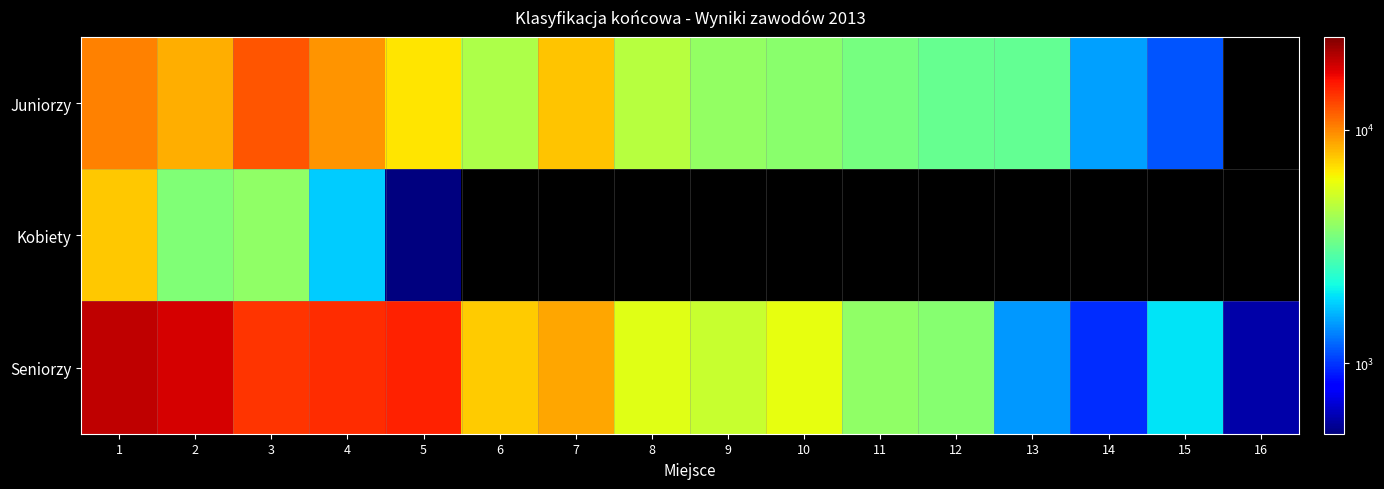

The value of Juniorzy at 13 is 3130.0. True or false?

True